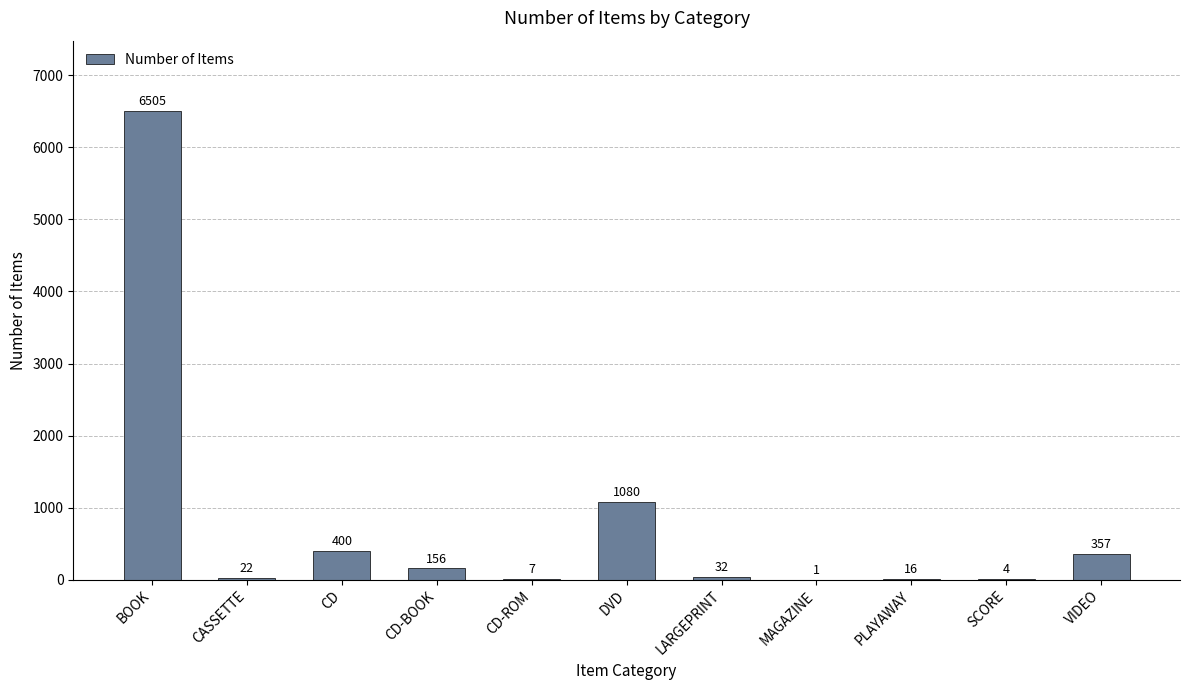

Where is the data nearest to the value 3253?

DVD